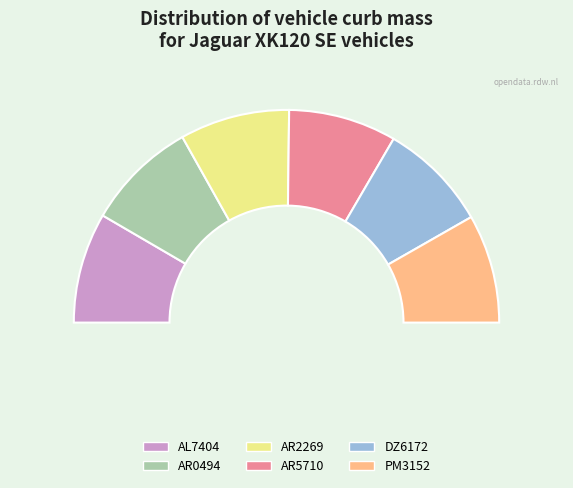

What is the largest slice in the pie chart?

AR0494